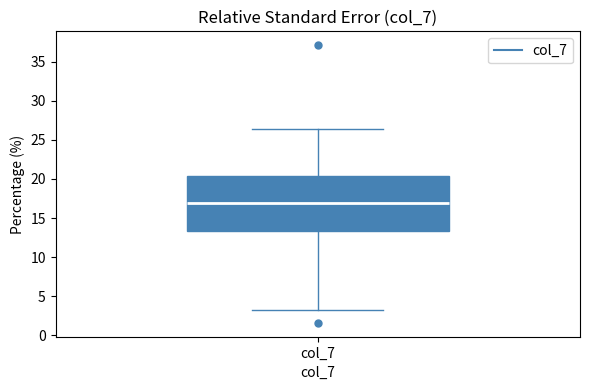

Where does the lower whisker of the box for col_7 end on the y-axis? The values are not printed on the chart, so give them approximately, as read against the axis.

3.0